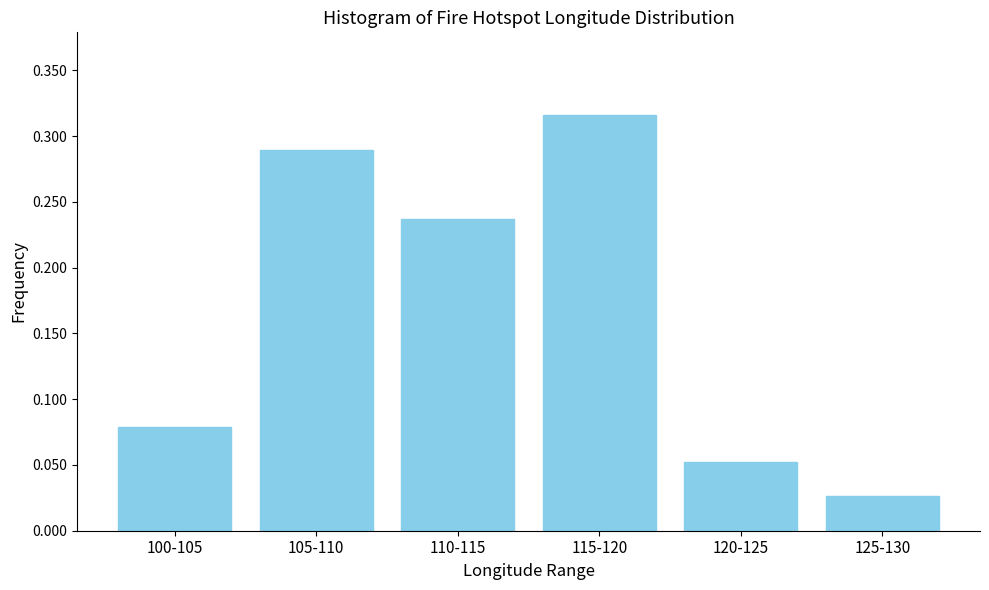

Which has a higher value, 110-115 or 100-105?

110-115